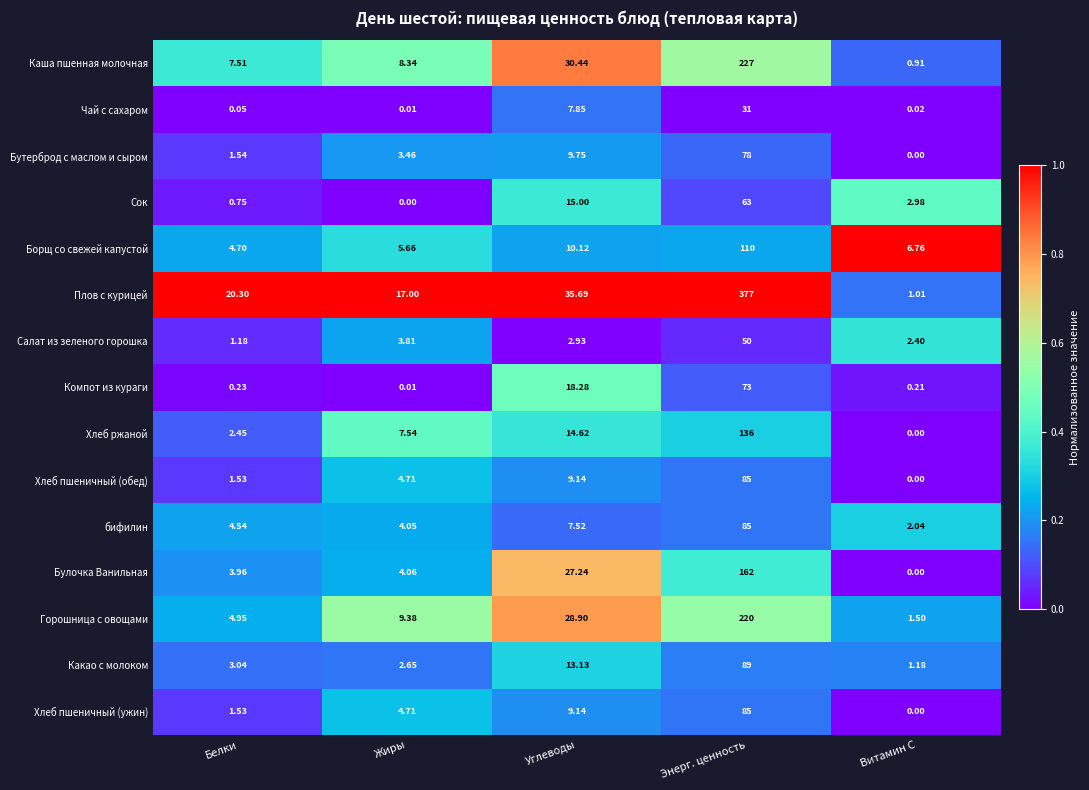

Which series changed the most between Белки and Жиры?

Хлеб ржаной